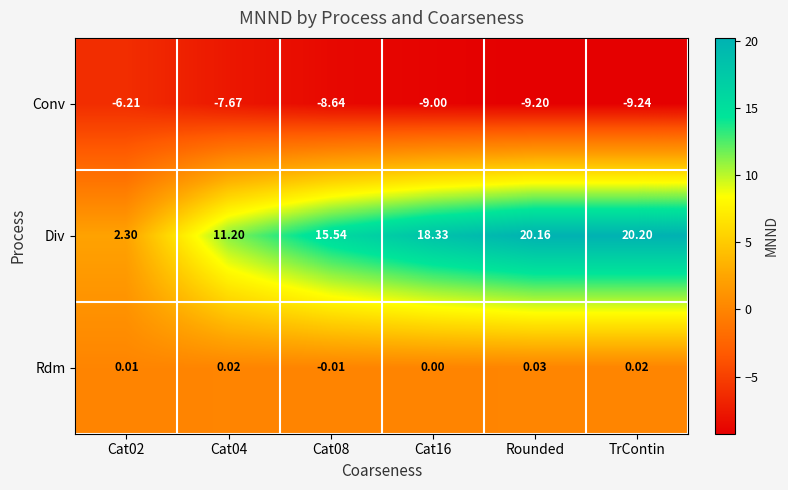

Which series has the widest spread of values?

Div